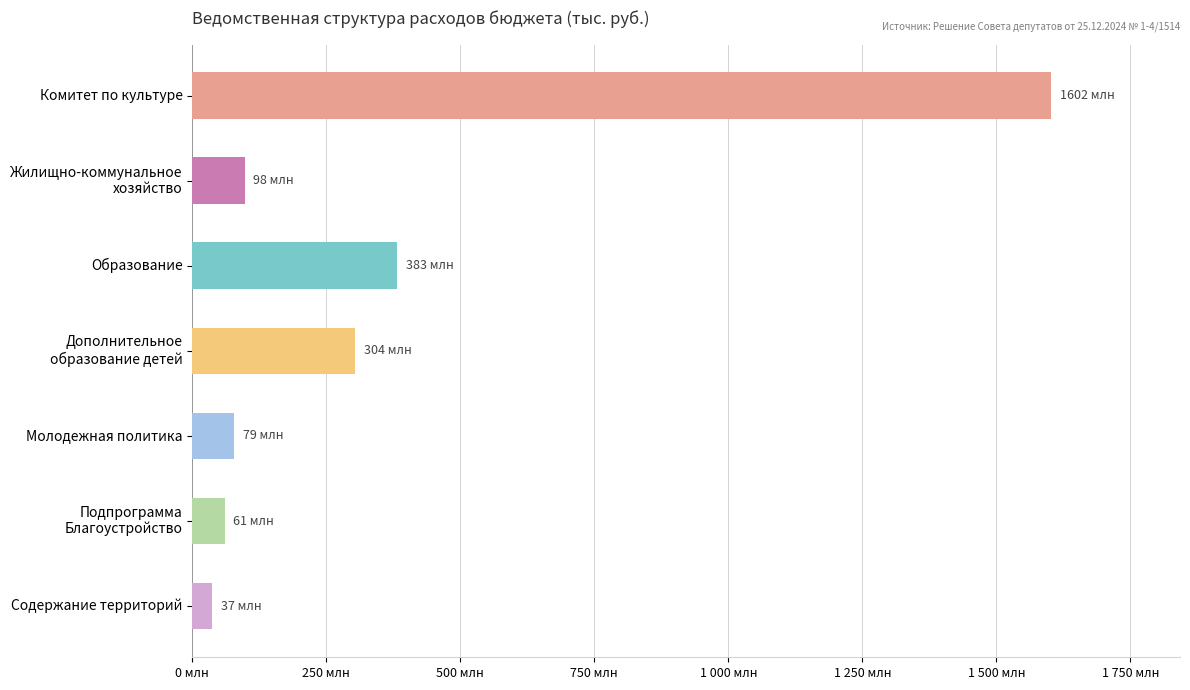

Are the bars horizontal?

Yes